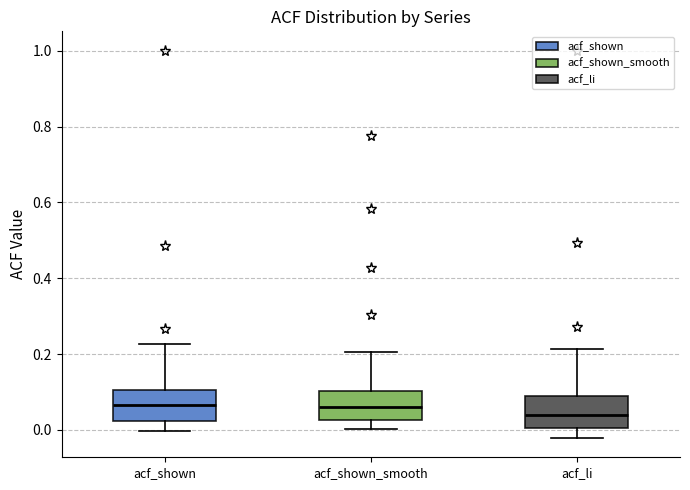

Reading left to right, transcribe this box plot: for each box, give where its median line is, the range the box spans, and where its two whiskers end, as read against the y-axis. The values are not printed on the chart, so give them approximately, as read against the axis.

acf_shown: median 0.06, box 0.02 to 0.10, whiskers 0.00 to 0.22
acf_shown_smooth: median 0.06, box 0.02 to 0.10, whiskers 0.00 to 0.20
acf_li: median 0.04, box 0.00 to 0.10, whiskers -0.02 to 0.22